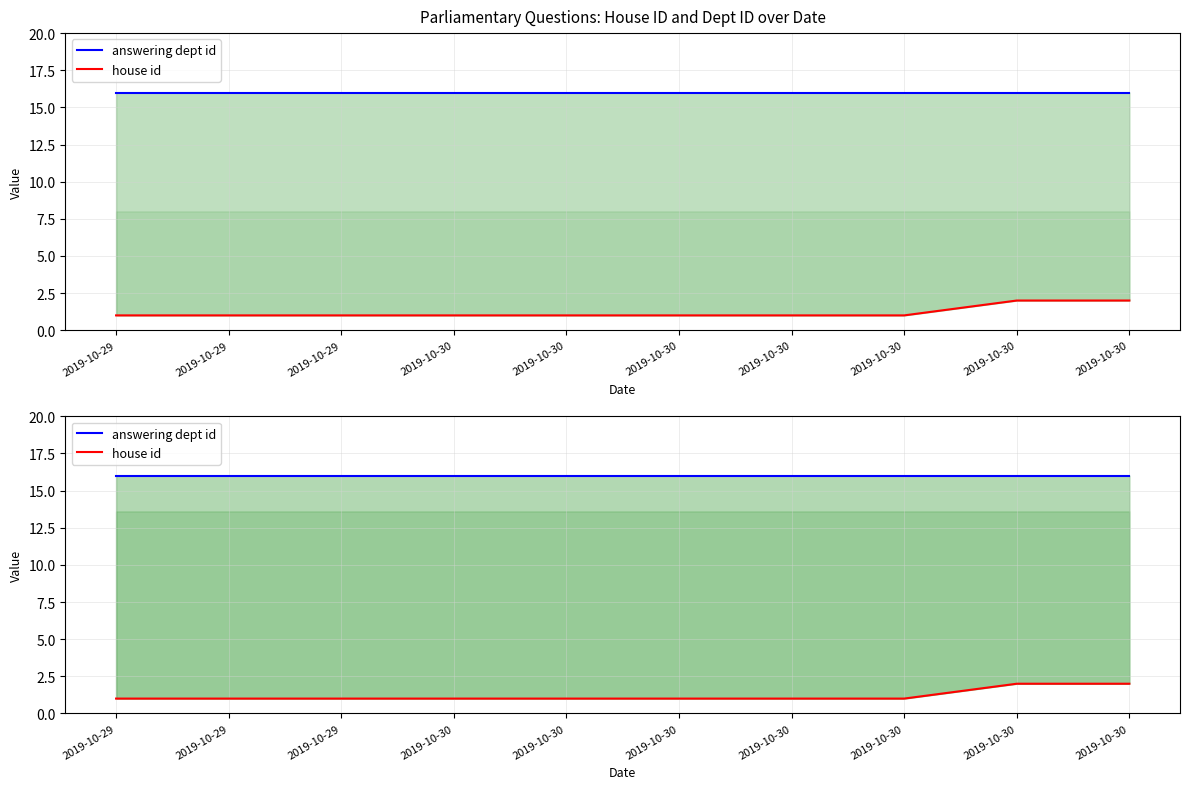

What is the total value across all series at 2019-10-30?

17